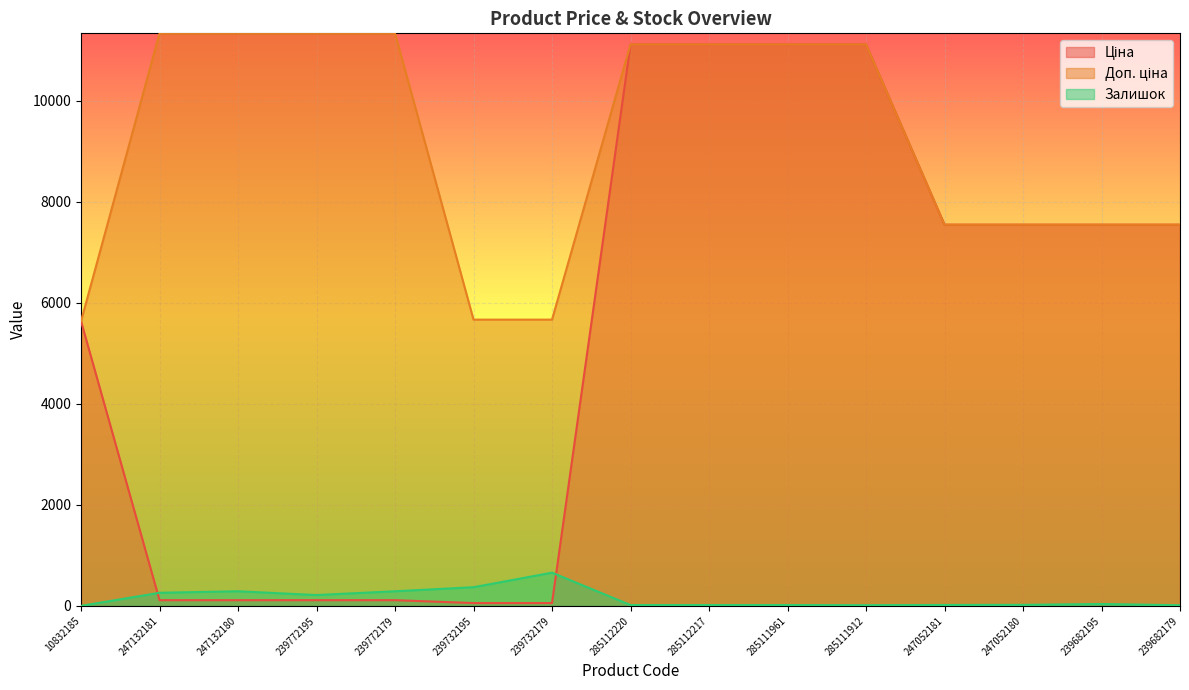

How many lines are shown in the chart?

3